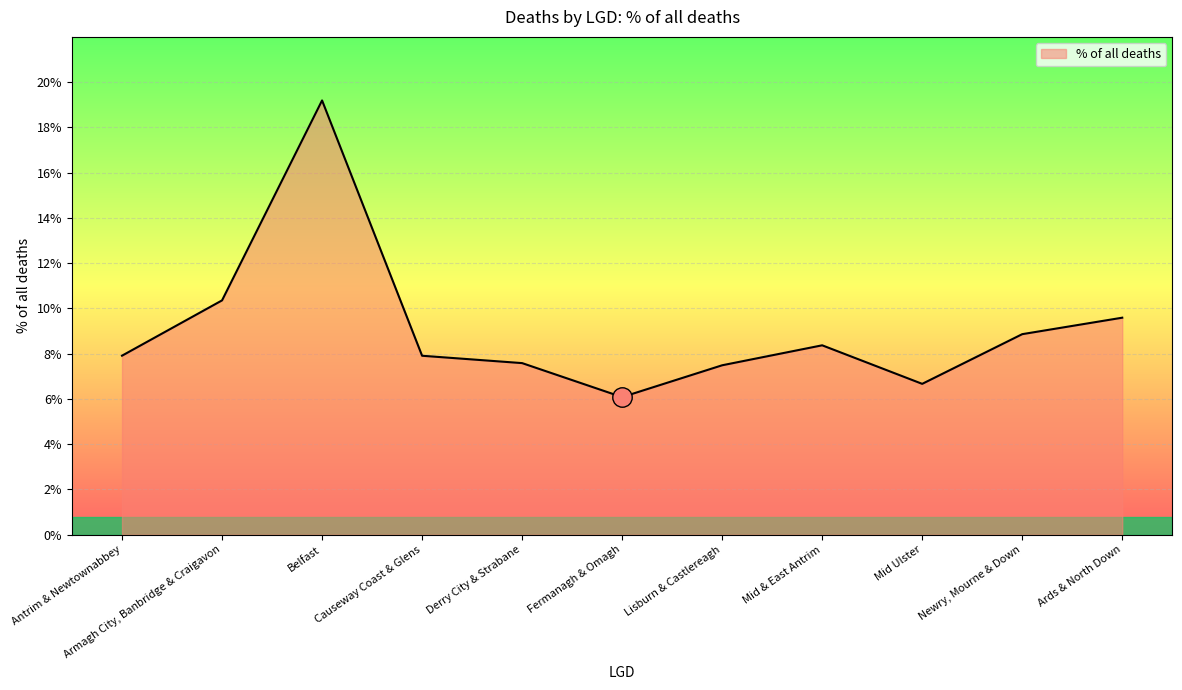

List the labels in order of value, largest first.

Belfast, Armagh City, Banbridge & Craigavon, Ards & North Down, Newry, Mourne & Down, Mid & East Antrim, Antrim & Newtownabbey, Causeway Coast & Glens, Derry City & Strabane, Lisburn & Castlereagh, Mid Ulster, Fermanagh & Omagh